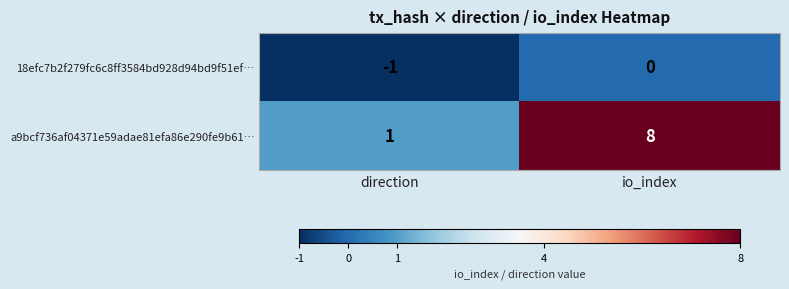

Count the number of data series in this chart.

2